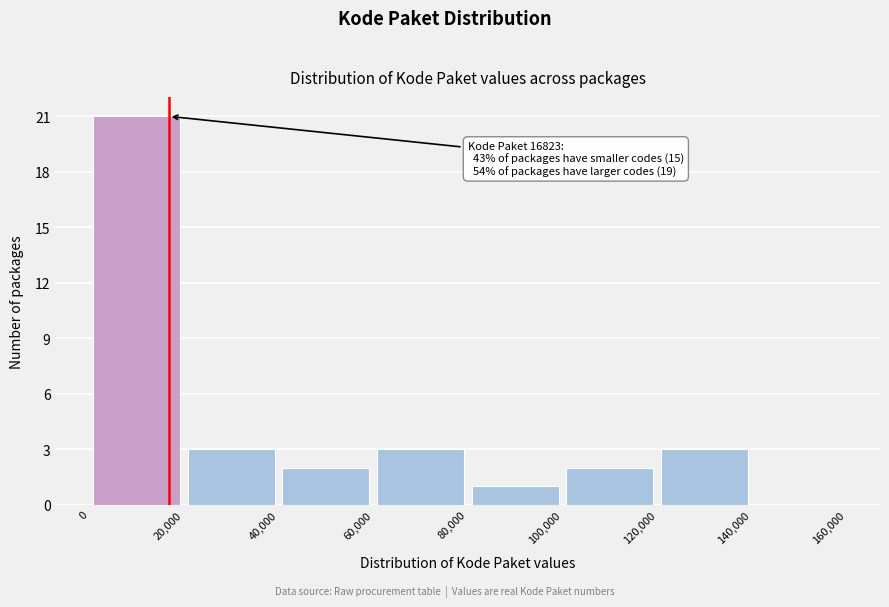

Over which range of the x-axis is the bar tallest?

0 to 20,000